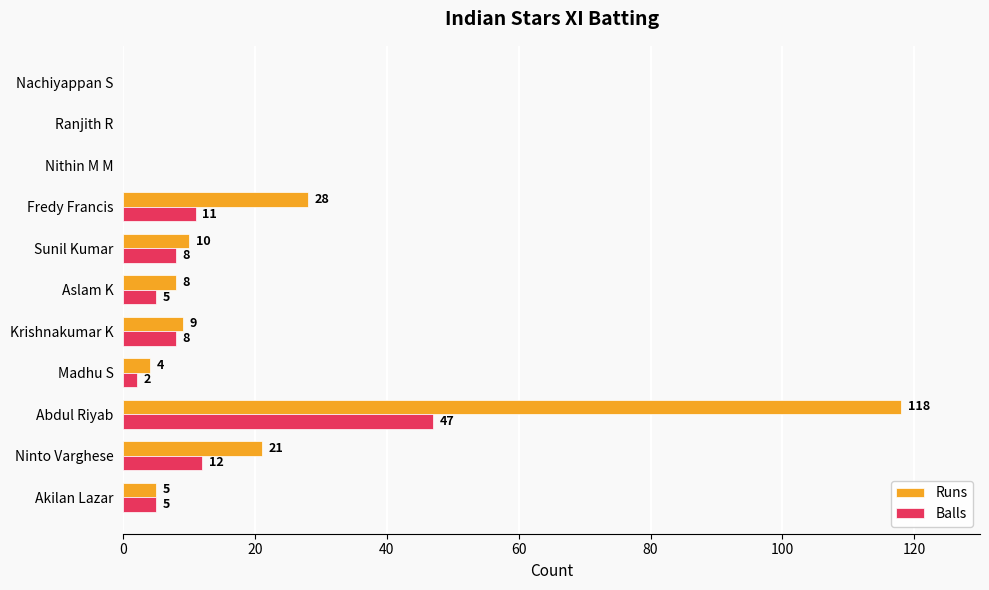

Which series has the largest total across all categories?

Runs